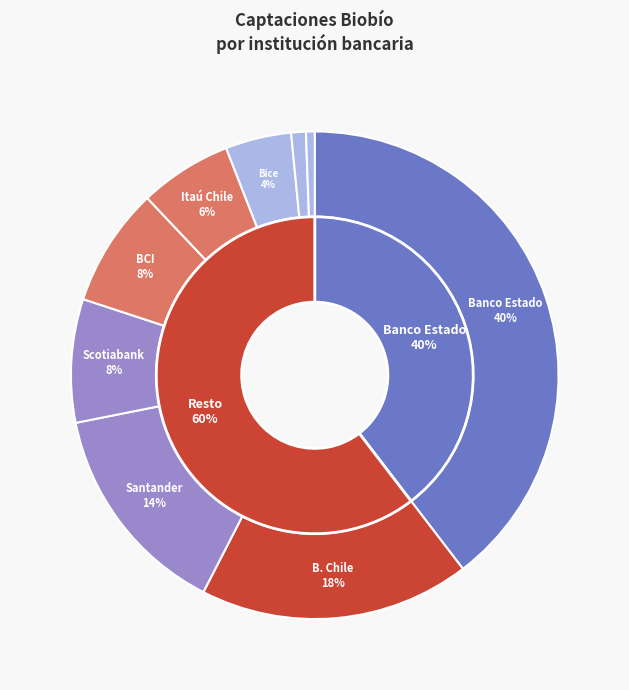

What percentage do Banco Santander-Chile and Banco del Estado de Chile together represent?

53.9%